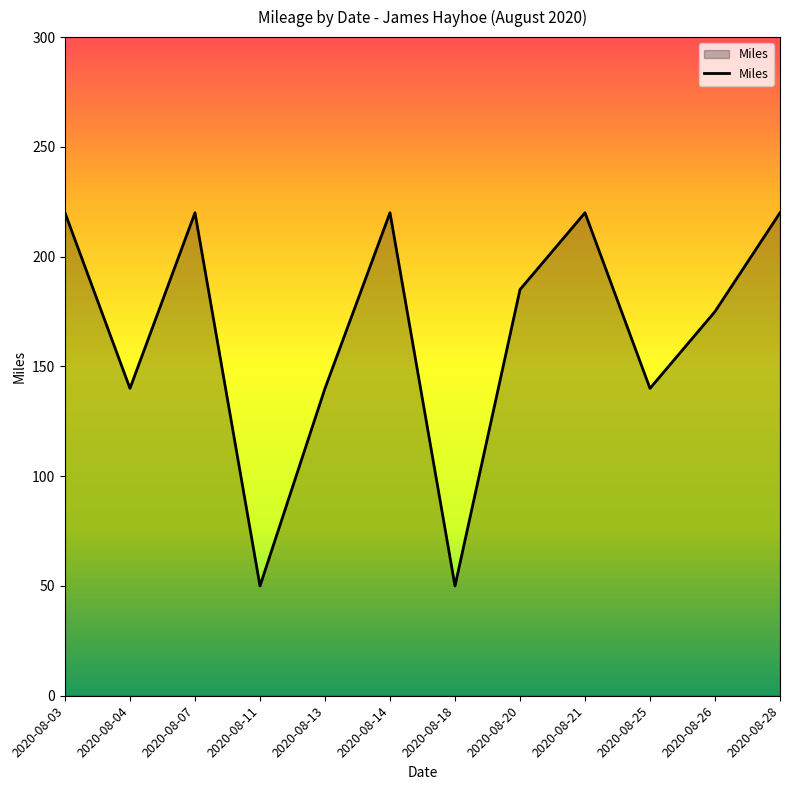

The value at 2020-08-04 is 140. True or false?

True